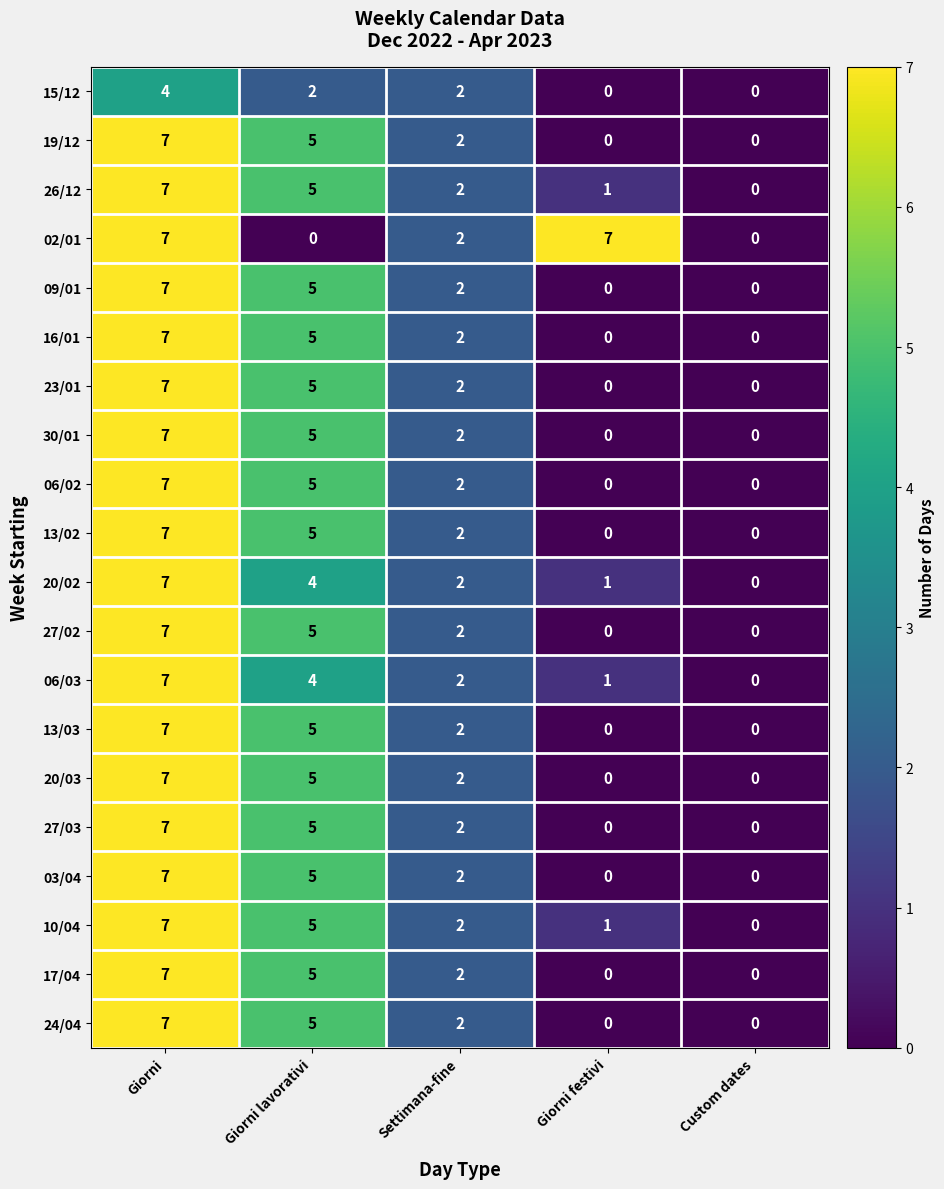

At which label is 10/04 closest to 3?

Settimana-fine